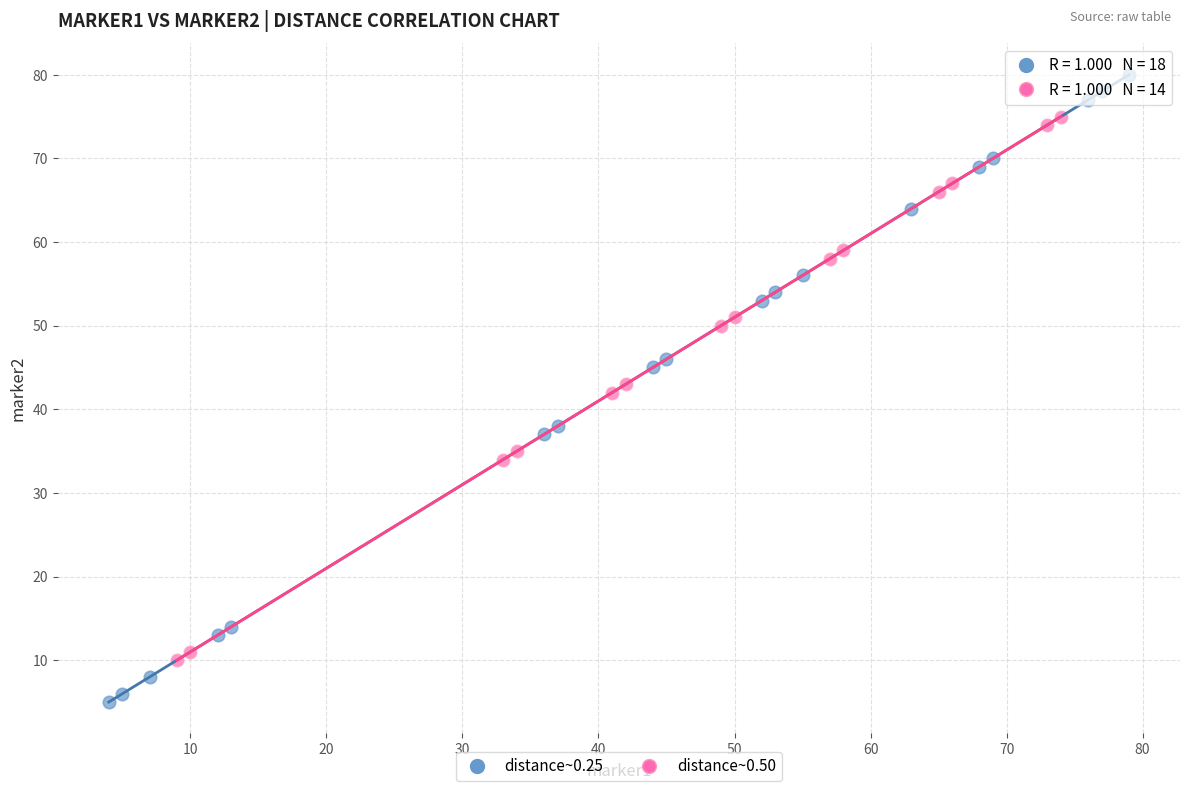

What are all the series names shown in the legend?

distance~0.25, distance~0.50